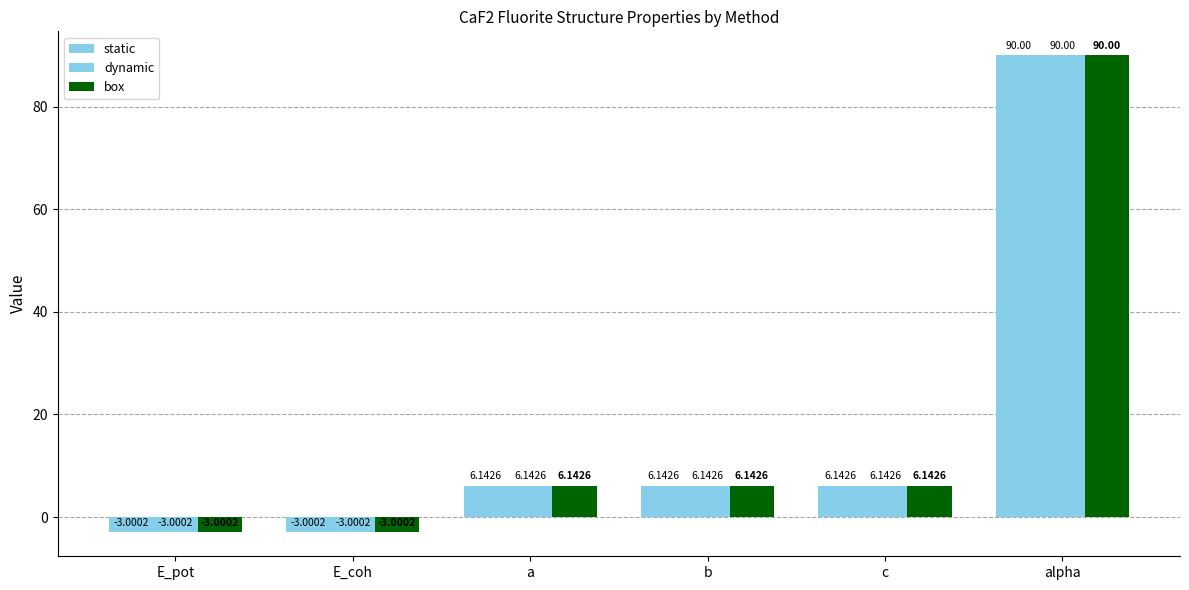

At which category does the chart reach its peak across all series?

alpha